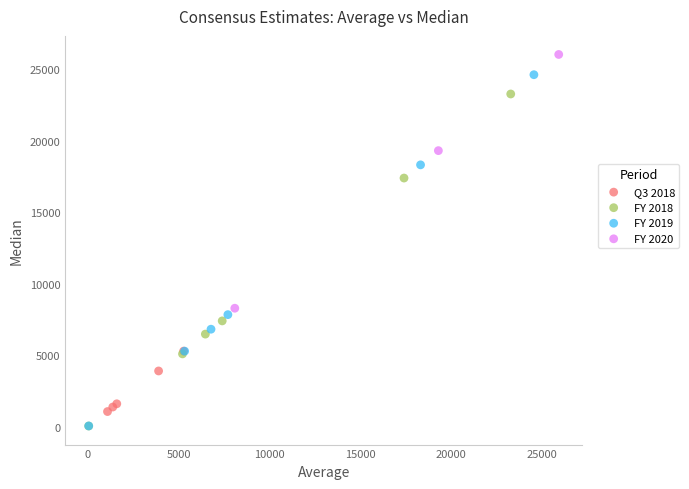

Which series has the largest Y range (max minus min)?

FY 2019